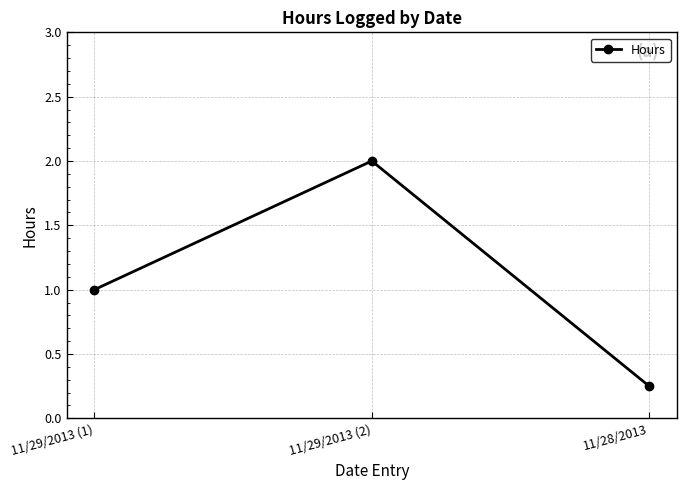

What is the change in value from 11/29/2013 (1) to 11/29/2013 (2)?

+1.0